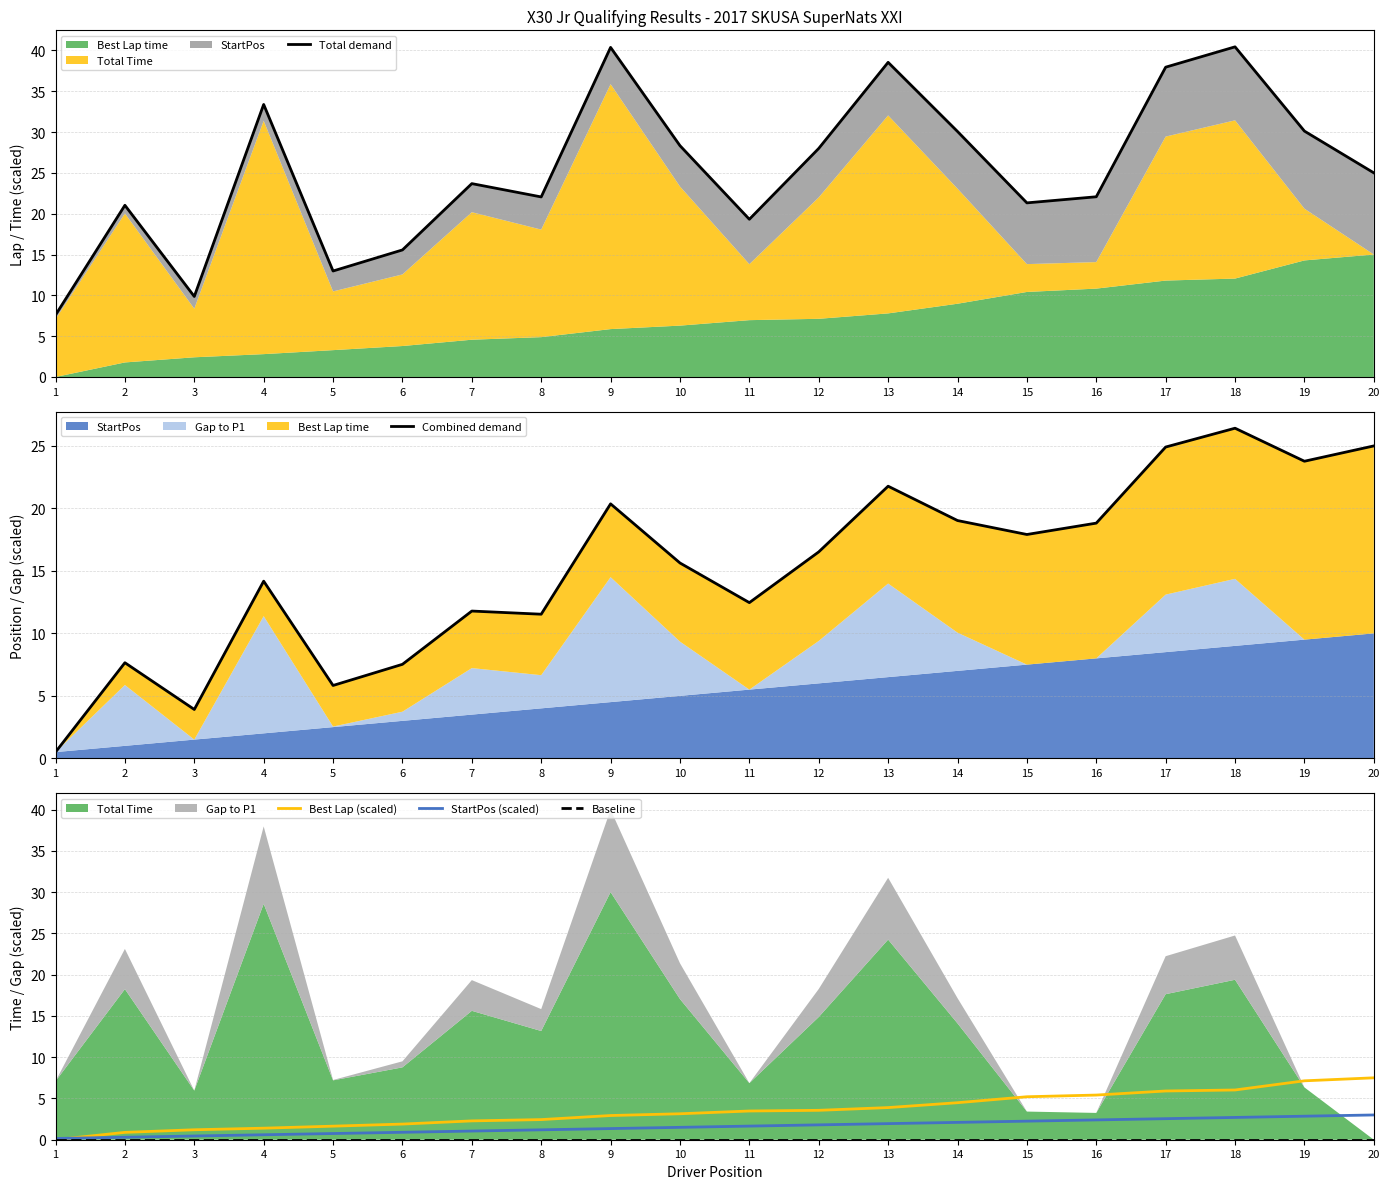

Which series has the widest spread of values?

Total demand